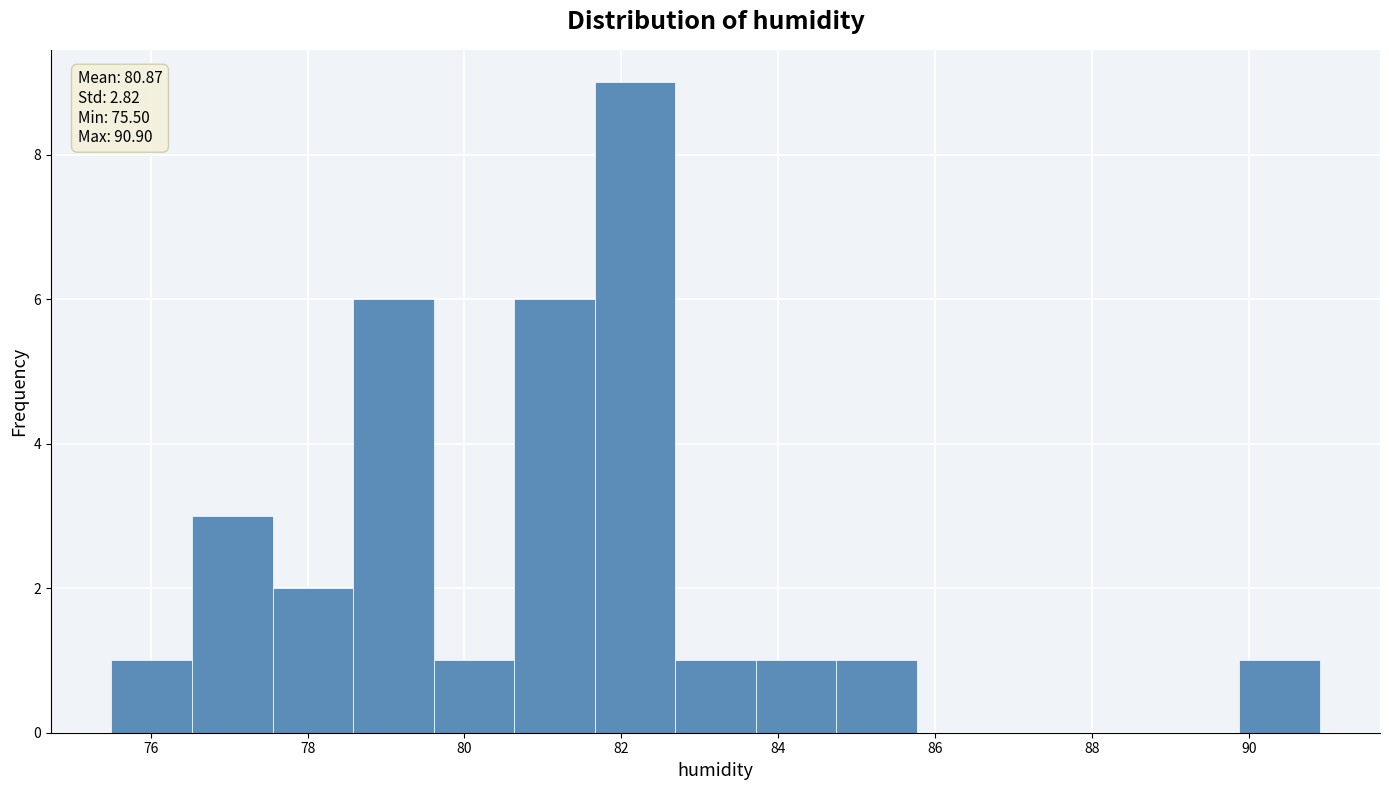

Which range on the x-axis has the tallest bar?

81.6 to 82.6